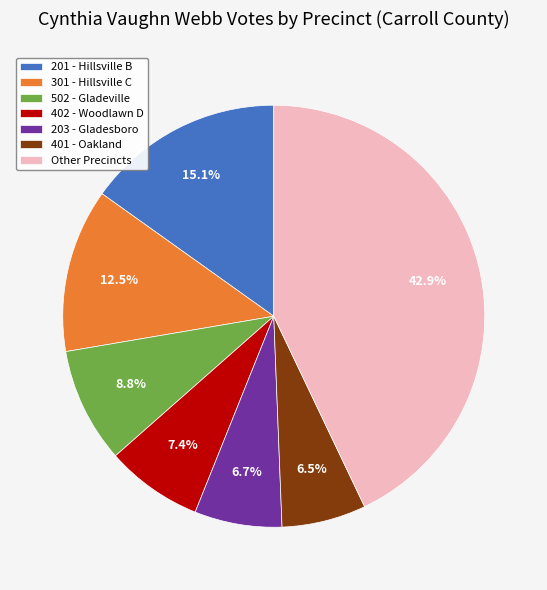

Which has a higher value, 502 - Gladeville or 201 - Hillsville B?

201 - Hillsville B